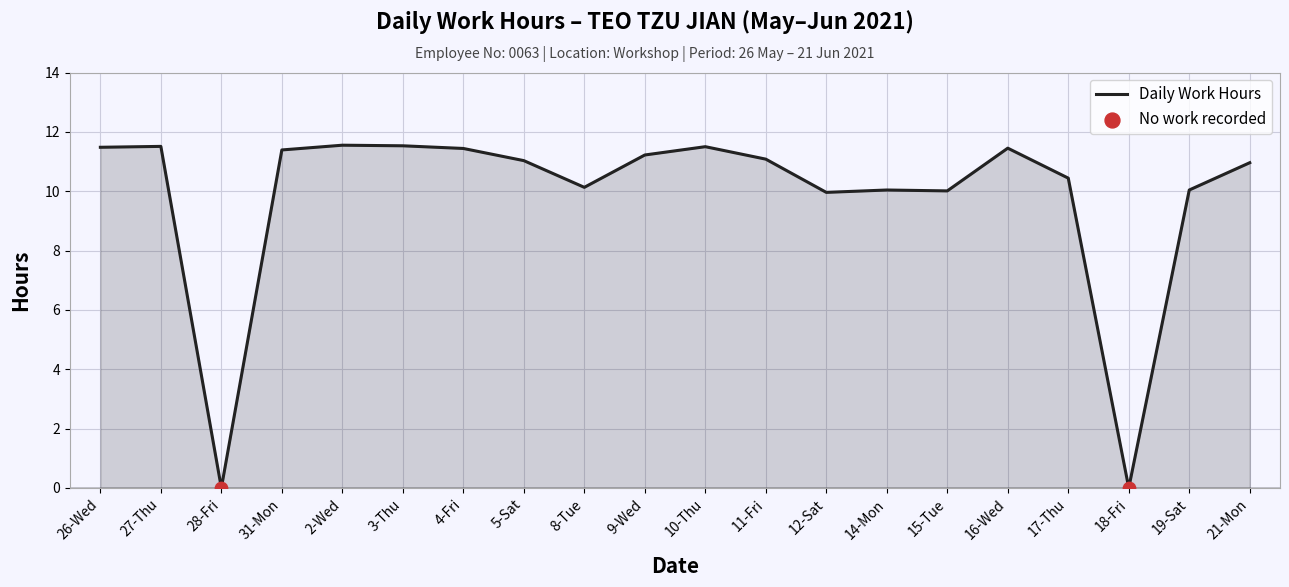

Approximately how many times larger is the value at 9-Wed compared to 3-Thu?

1.0